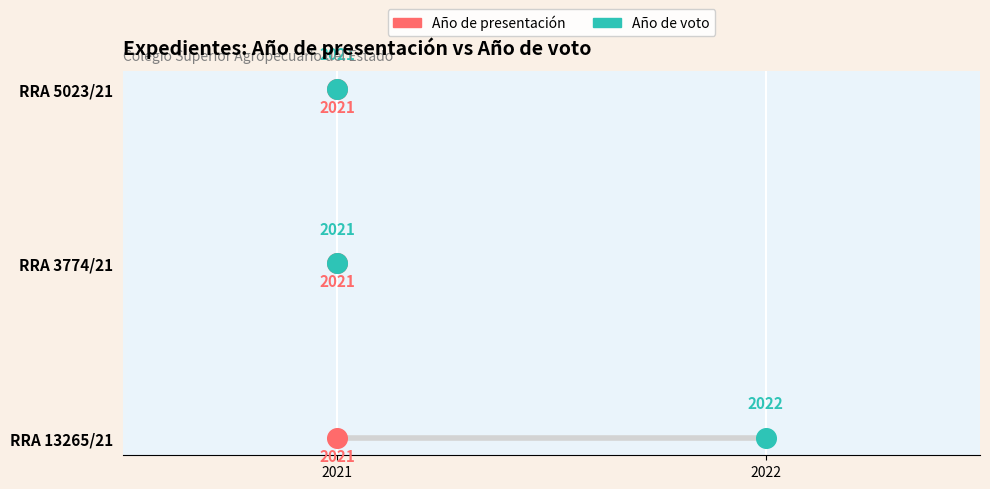

What are all the series names shown in the legend?

Año de presentación, Año de voto